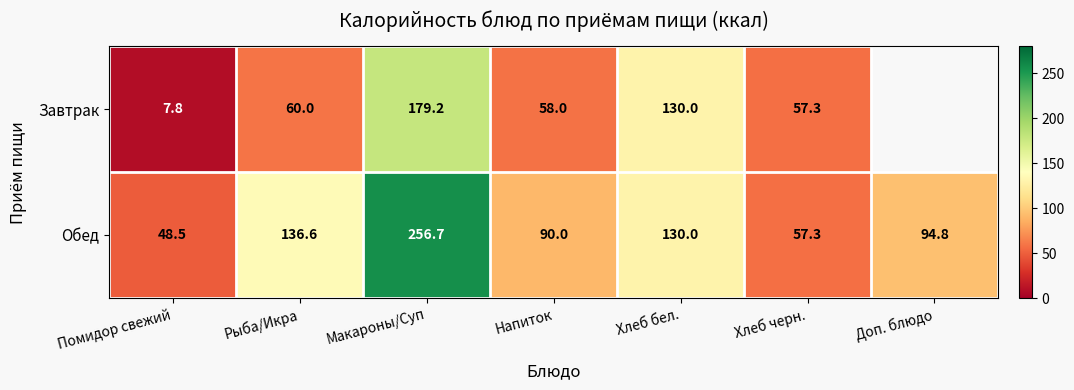

List the labels in order of Обед value, smallest first.

Помидор свежий, Хлеб черн., Напиток, Доп. блюдо, Хлеб бел., Рыба/Икра, Макароны/Суп